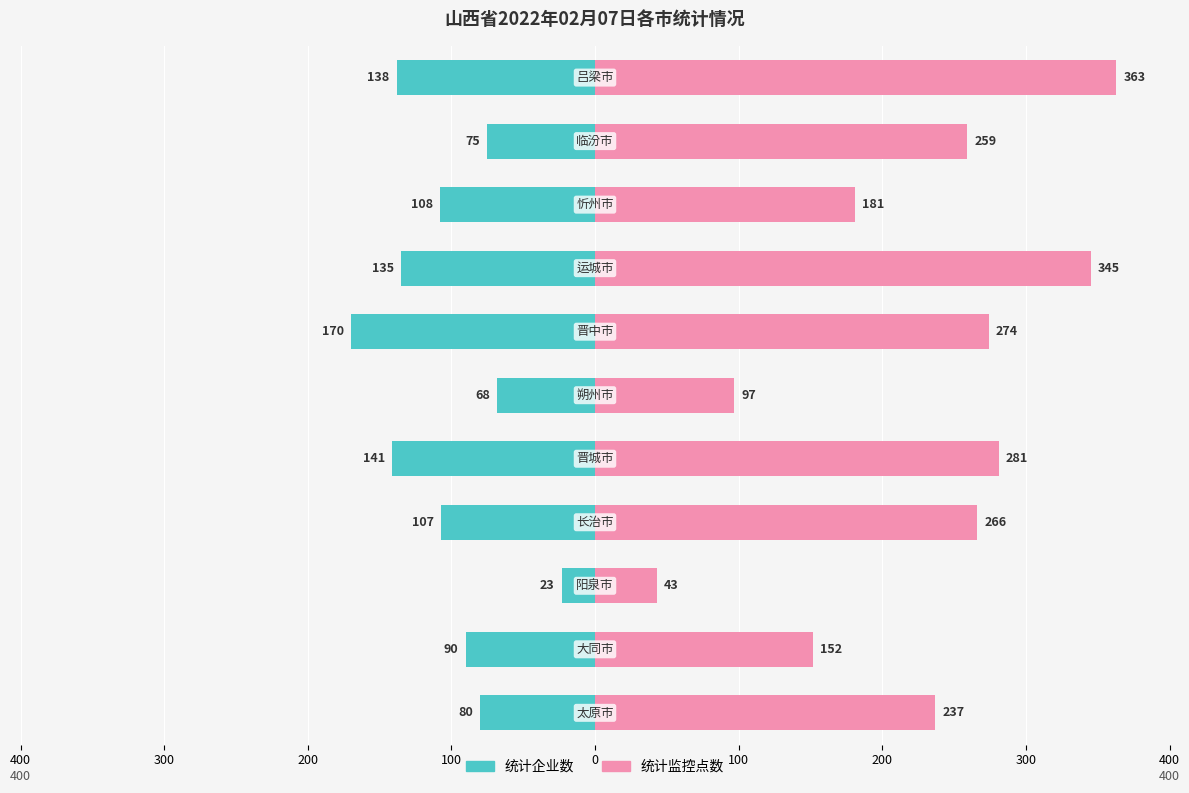

Between 100 and 10, which is larger?

100